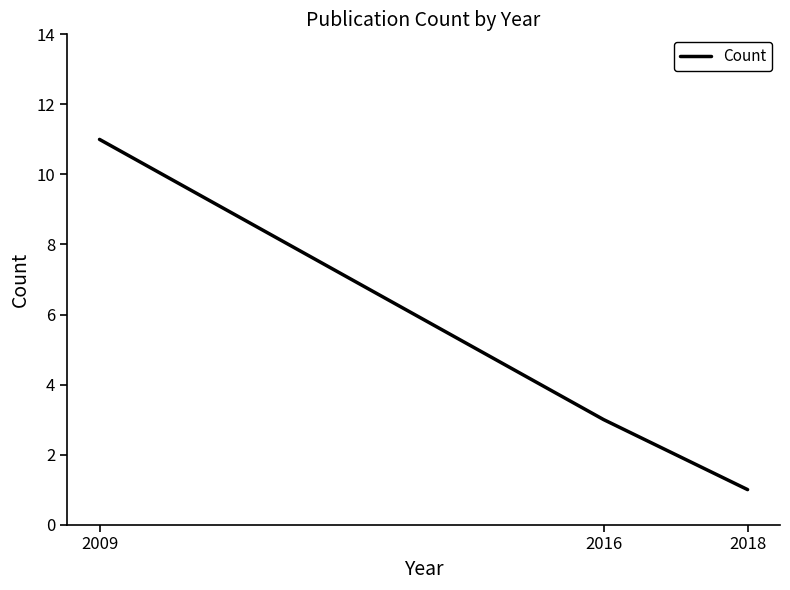

Which label corresponds to the largest value in the chart?

2009